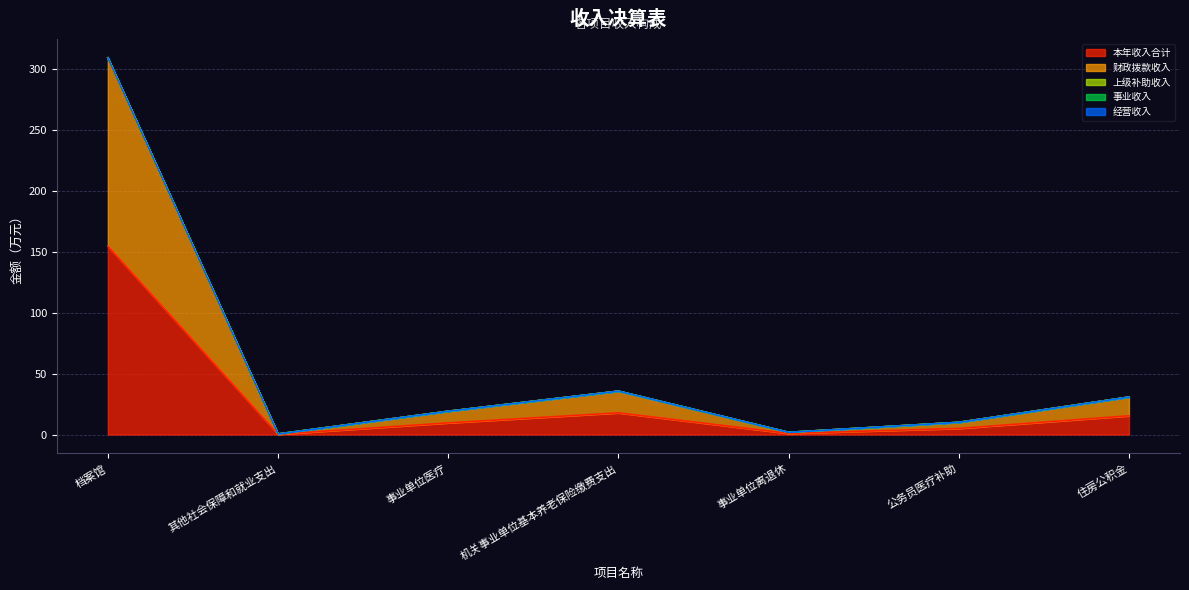

True or false: 财政拨款收入 and 事业收入 cross at least once.

False